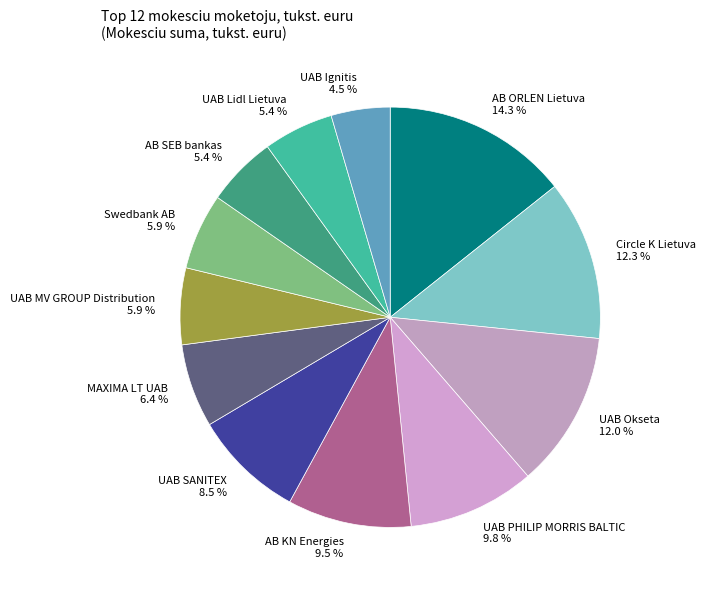

Which slice is the largest?

AB ORLEN Lietuva